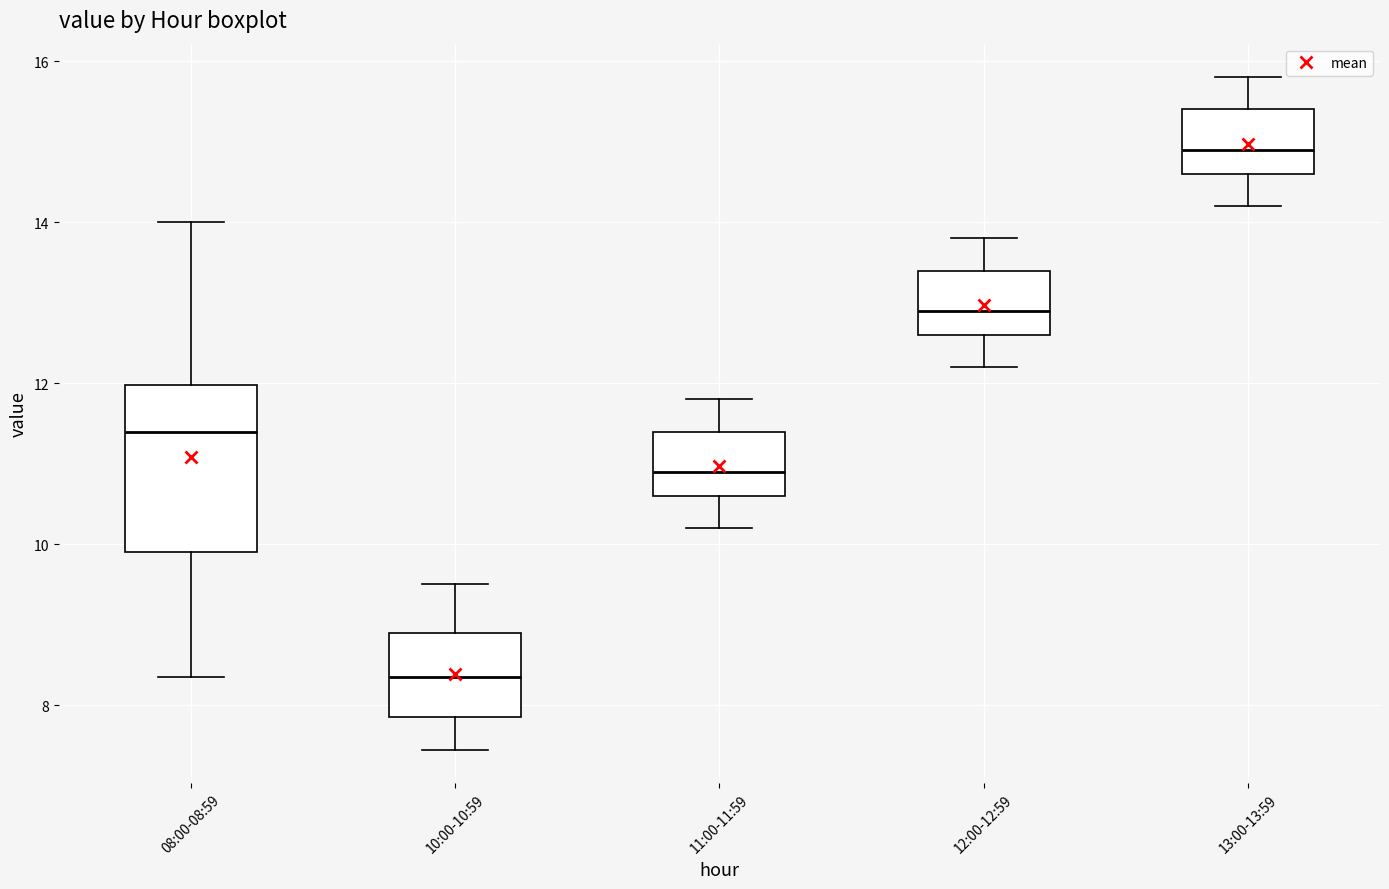

Which box is the tallest, from its lower edge to its upper edge?

08:00-08:59